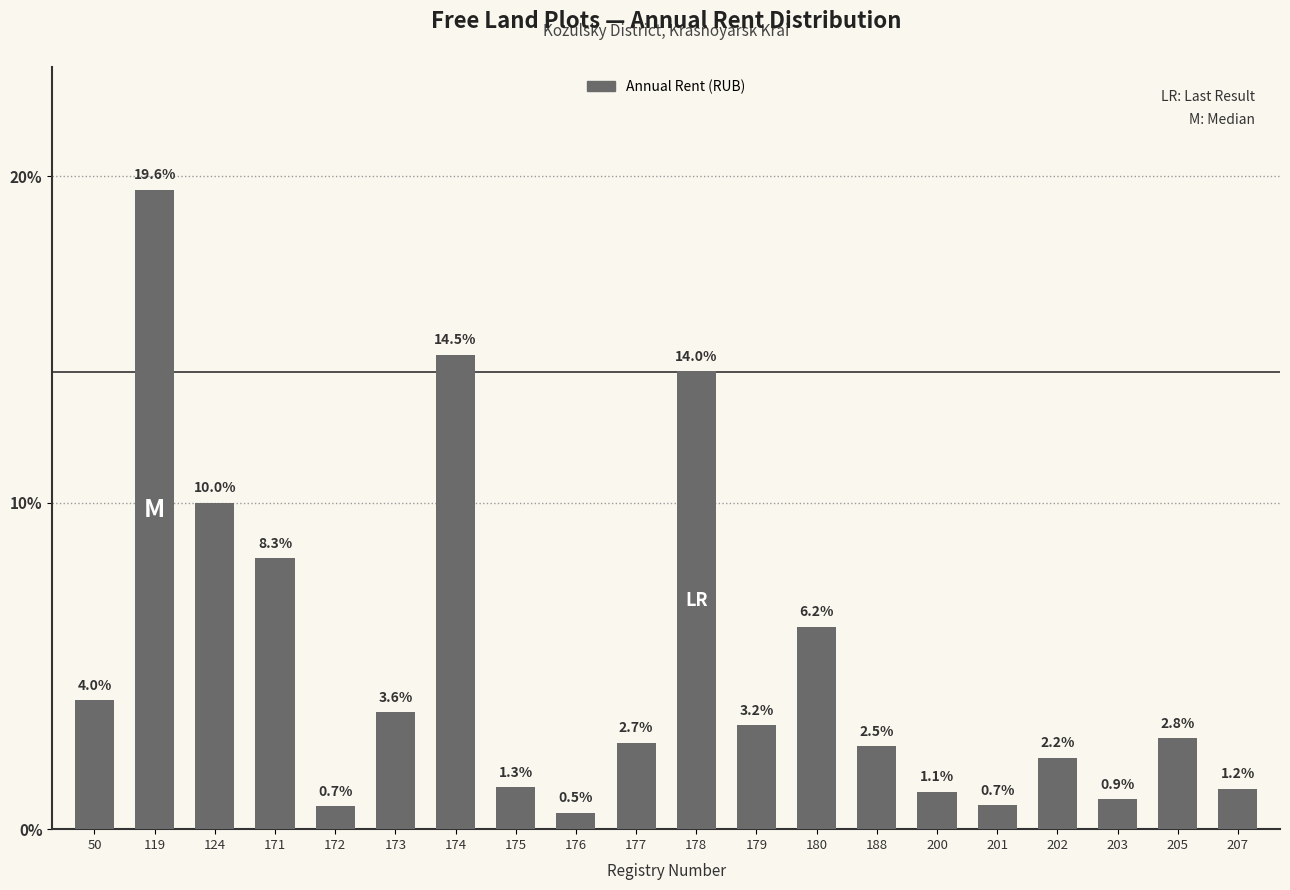

Reading right to left, extract all data points from this chart.

207=957.0	205=2143.7	203=708.4	202=1684.3	201=567.6	200=880.4	188=1952.3	180=4785.0	179=2449.9	178=10808.6	177=2043.4	176=380.6	175=987.6	174=11198.9	173=2755.5	172=535.9	171=6394.1	124=7700.9	119=15093.5	50=3044.8